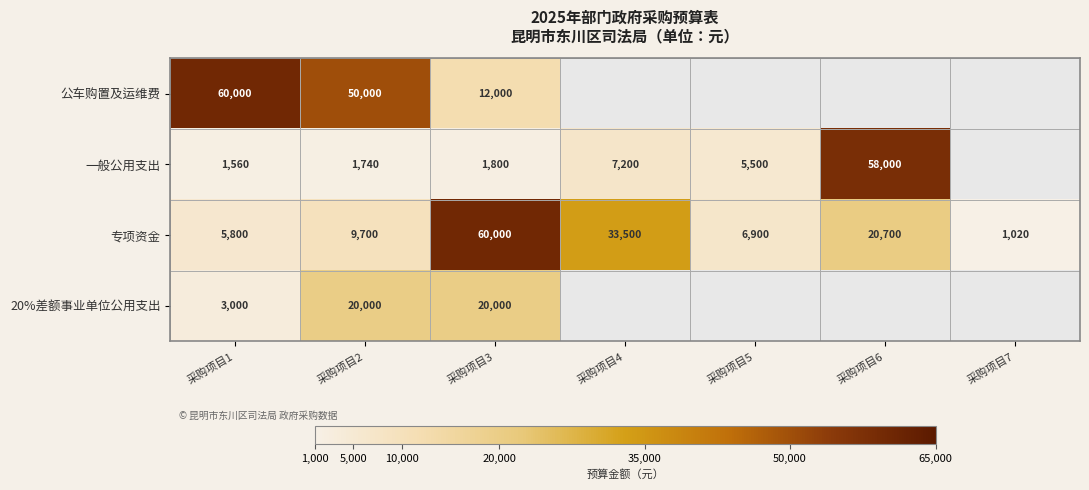

What is the sum of the 公车购置及运维费 values at 采购项目3 and 采购项目1?

72000